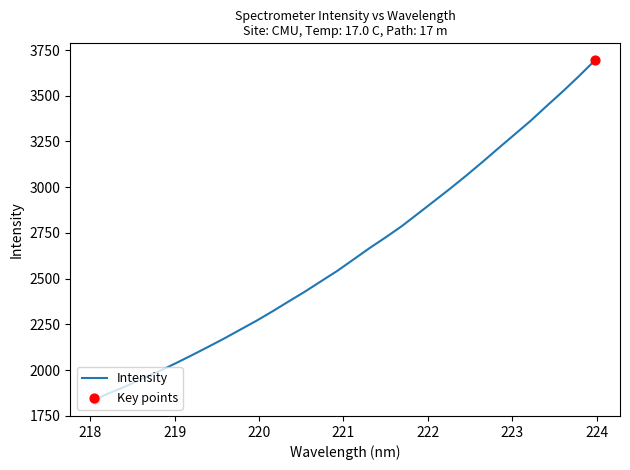

What is the smallest value displayed?

1841.7